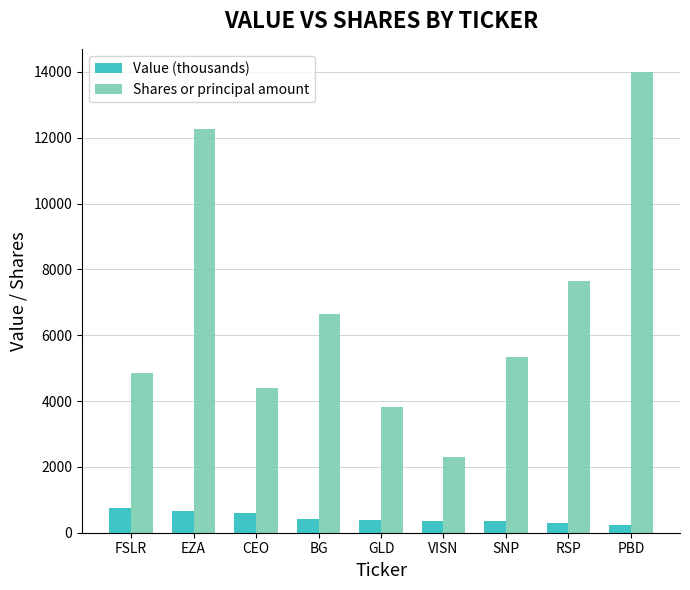

Is the value of Shares or principal amount at SNP greater than the value of Value (thousands) at BG?

Yes